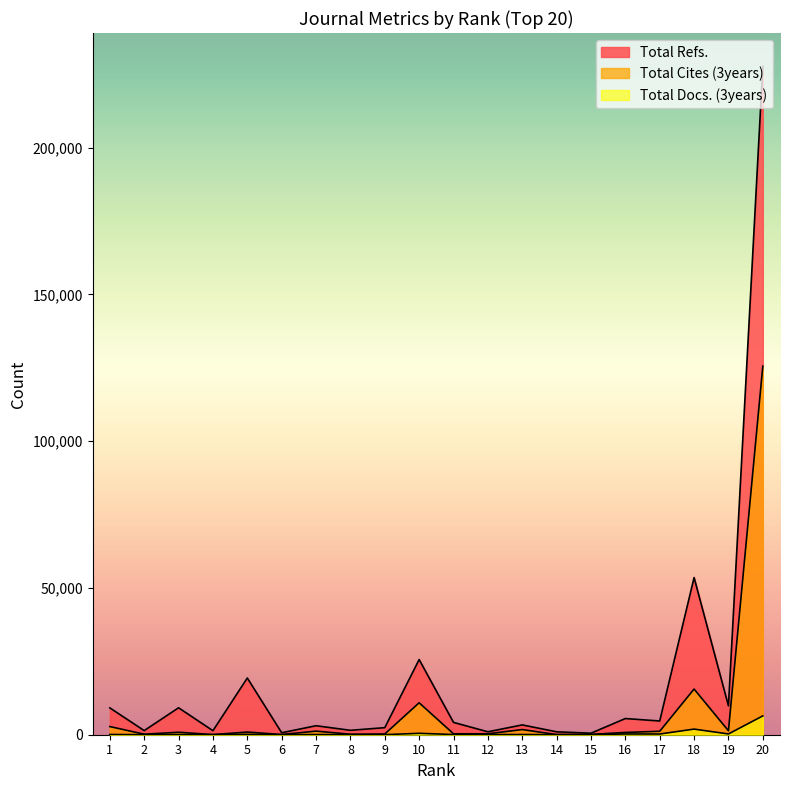

Reading left to right, extract all data points from this chart.

Total Refs.: 1=9139	2=1402	3=9175	4=1366	5=19321	6=671	7=3059	8=1503	9=2402	10=25607	11=4196	12=998	13=3340	14=991	15=513	16=5509	17=4675	18=53532	19=9828	20=227642
Total Cites (3years): 1=2773	2=177	3=840	4=40	5=904	6=66	7=1219	8=165	9=244	10=10877	11=309	12=314	13=1757	14=40	15=111	16=774	17=1168	18=15560	19=1341	20=125554
Total Docs. (3years): 1=76	2=19	3=64	4=38	5=125	6=15	7=55	8=19	9=27	10=474	11=65	12=54	13=60	14=30	15=23	16=254	17=239	18=1913	19=259	20=6403